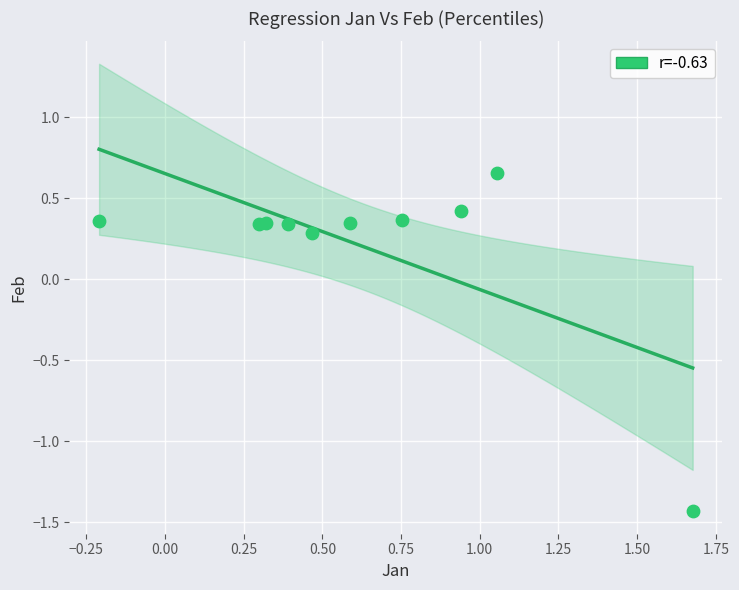

What is the average X value?

0.6